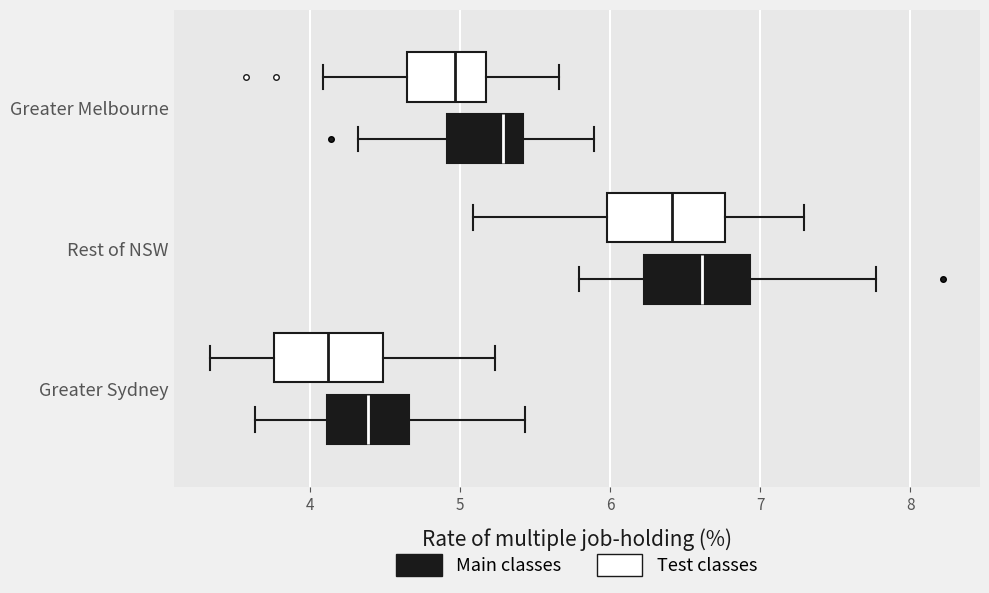

Reading bottom to top, read every box against the x-axis: the position of its median line, the range the box covers, and the ends of its whiskers. The values are not printed on the chart, so give them approximately, as read against the axis.

Greater Sydney (Main classes): median 4.4, box 4.1 to 4.7, whiskers 3.6 to 5.4
Greater Sydney (Test classes): median 4.1, box 3.8 to 4.5, whiskers 3.3 to 5.2
Rest of NSW (Main classes): median 6.6, box 6.2 to 6.9, whiskers 5.8 to 7.8
Rest of NSW (Test classes): median 6.4, box 6.0 to 6.8, whiskers 5.1 to 7.3
Greater Melbourne (Main classes): median 5.3, box 4.9 to 5.4, whiskers 4.3 to 5.9
Greater Melbourne (Test classes): median 5.0, box 4.6 to 5.2, whiskers 4.1 to 5.7